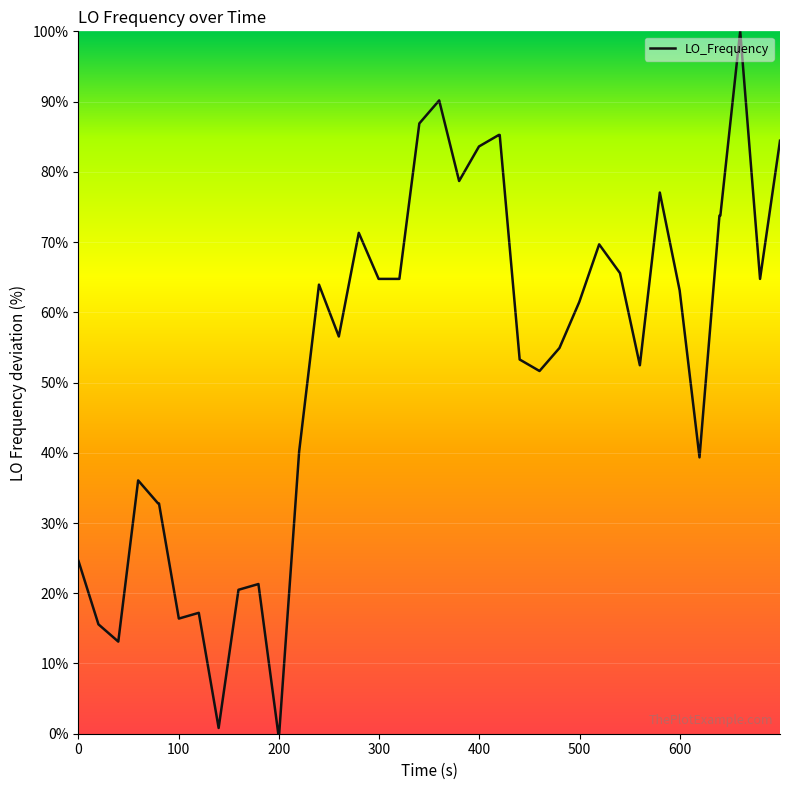

What is the greatest value displayed?

100.0